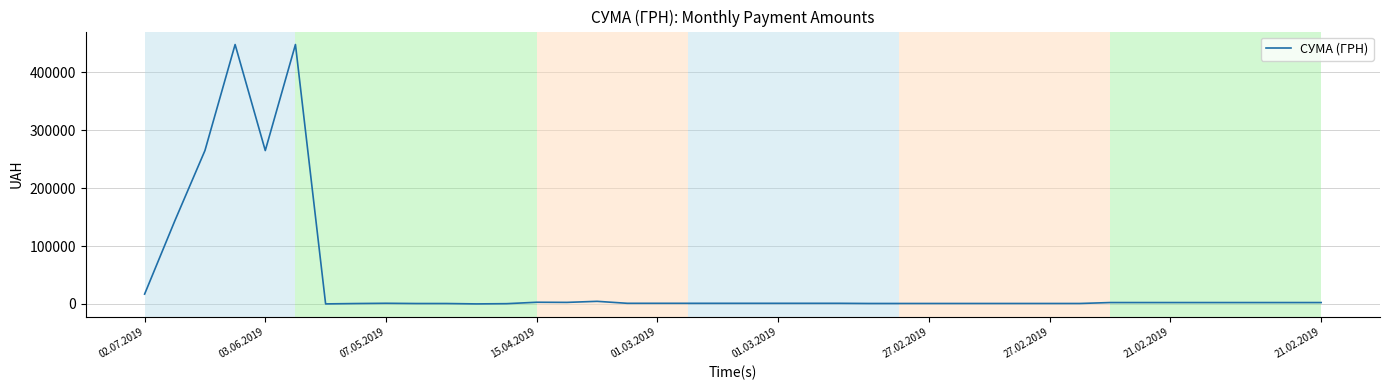

Does the chart have visible grid lines?

Yes